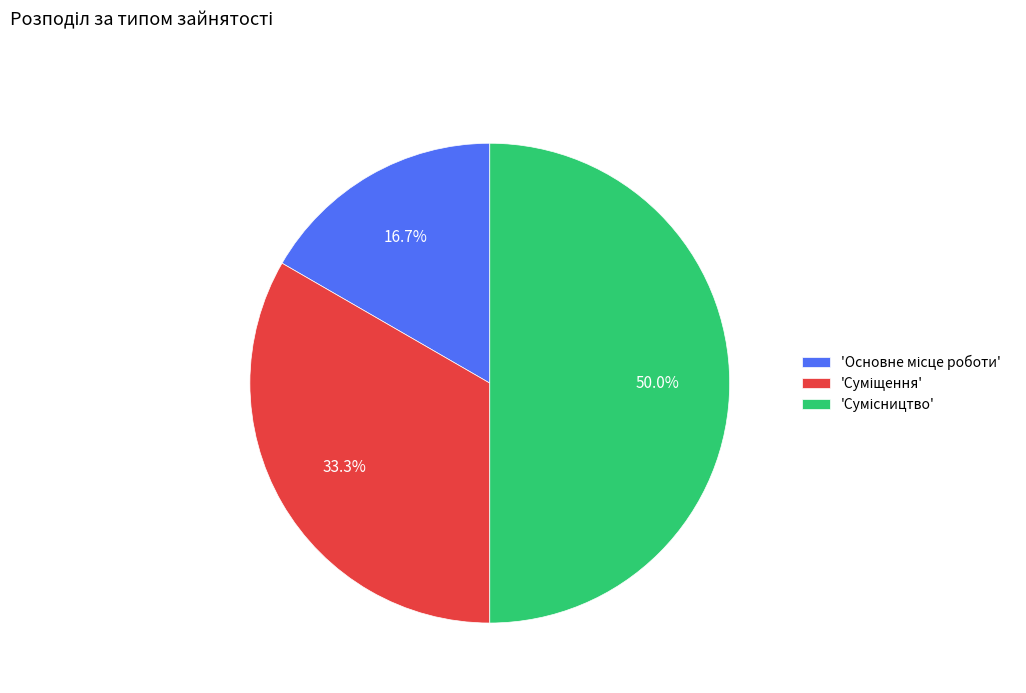

Is there any slice that represents more than half of the pie?

No